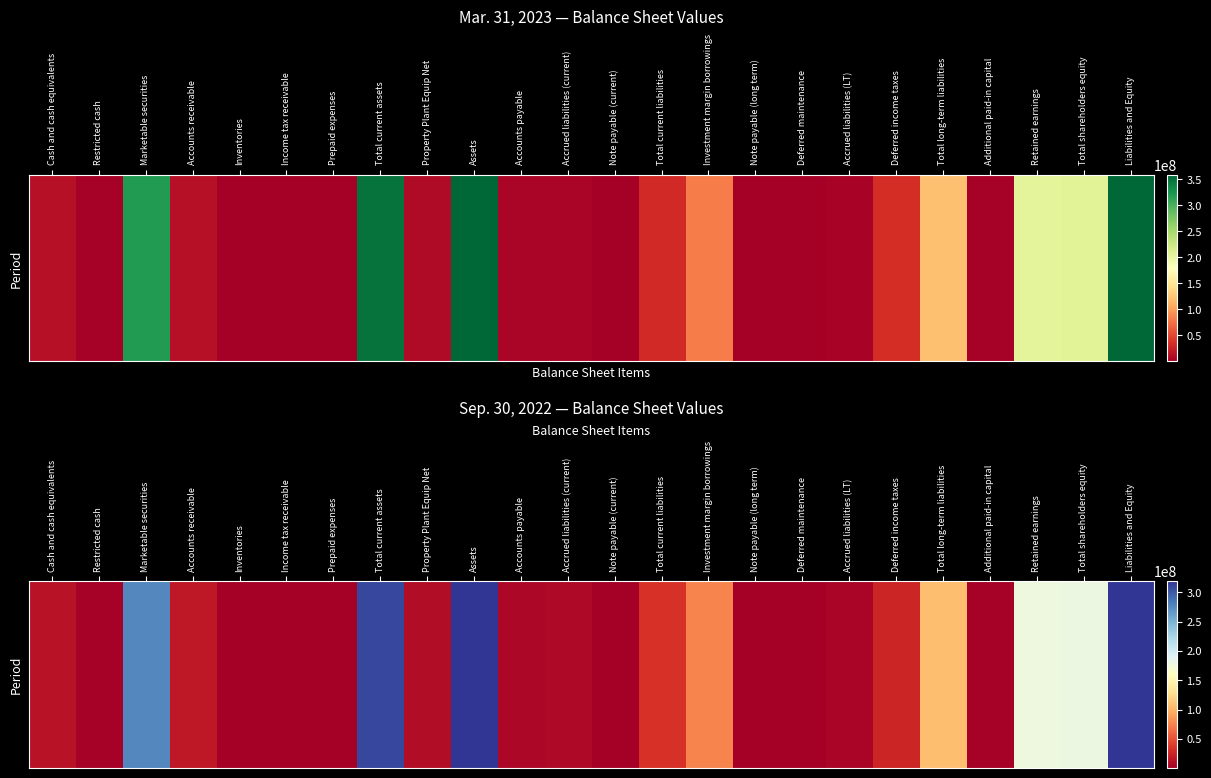

Rank the categories by value from highest to lowest.

Assets, Liabilities and Equity, Total current assets, Marketable securities, Total shareholders equity, Retained earnings, Total long-term liabilities, Investment margin borrowings, Total current liabilities, Deferred income taxes, Accounts receivable, Cash and cash equivalents, Property Plant Equip Net, Accrued liabilities (current), Accounts payable, Accrued liabilities (LT), Restricted cash, Additional paid-in capital, Note payable (long term), Prepaid expenses, Income tax receivable, Deferred maintenance, Note payable (current), Inventories